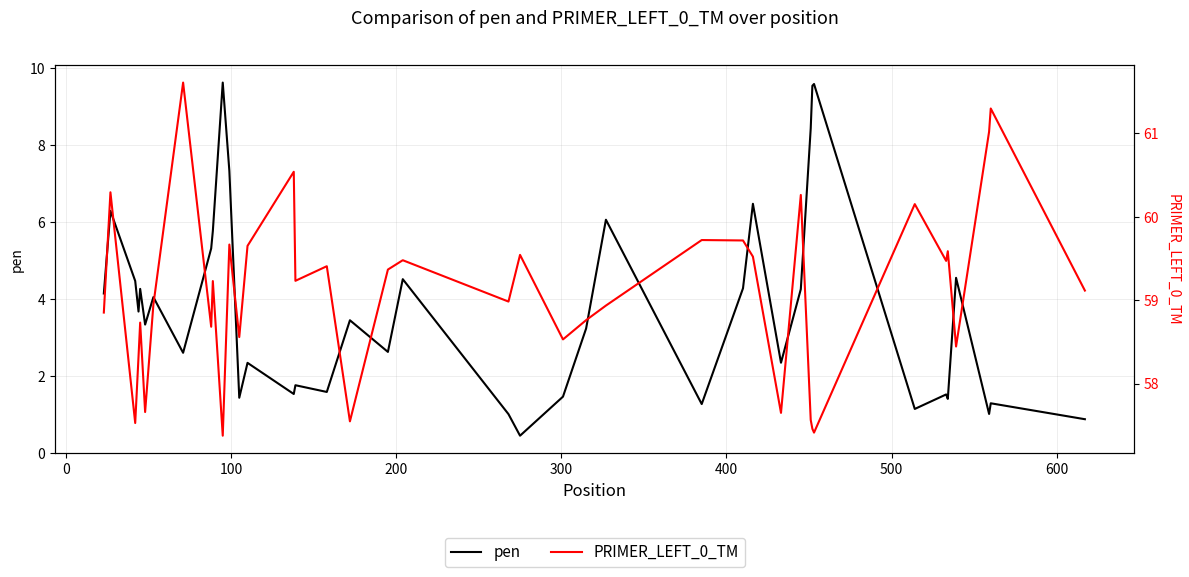

What is the sum of all pen values?

150.6